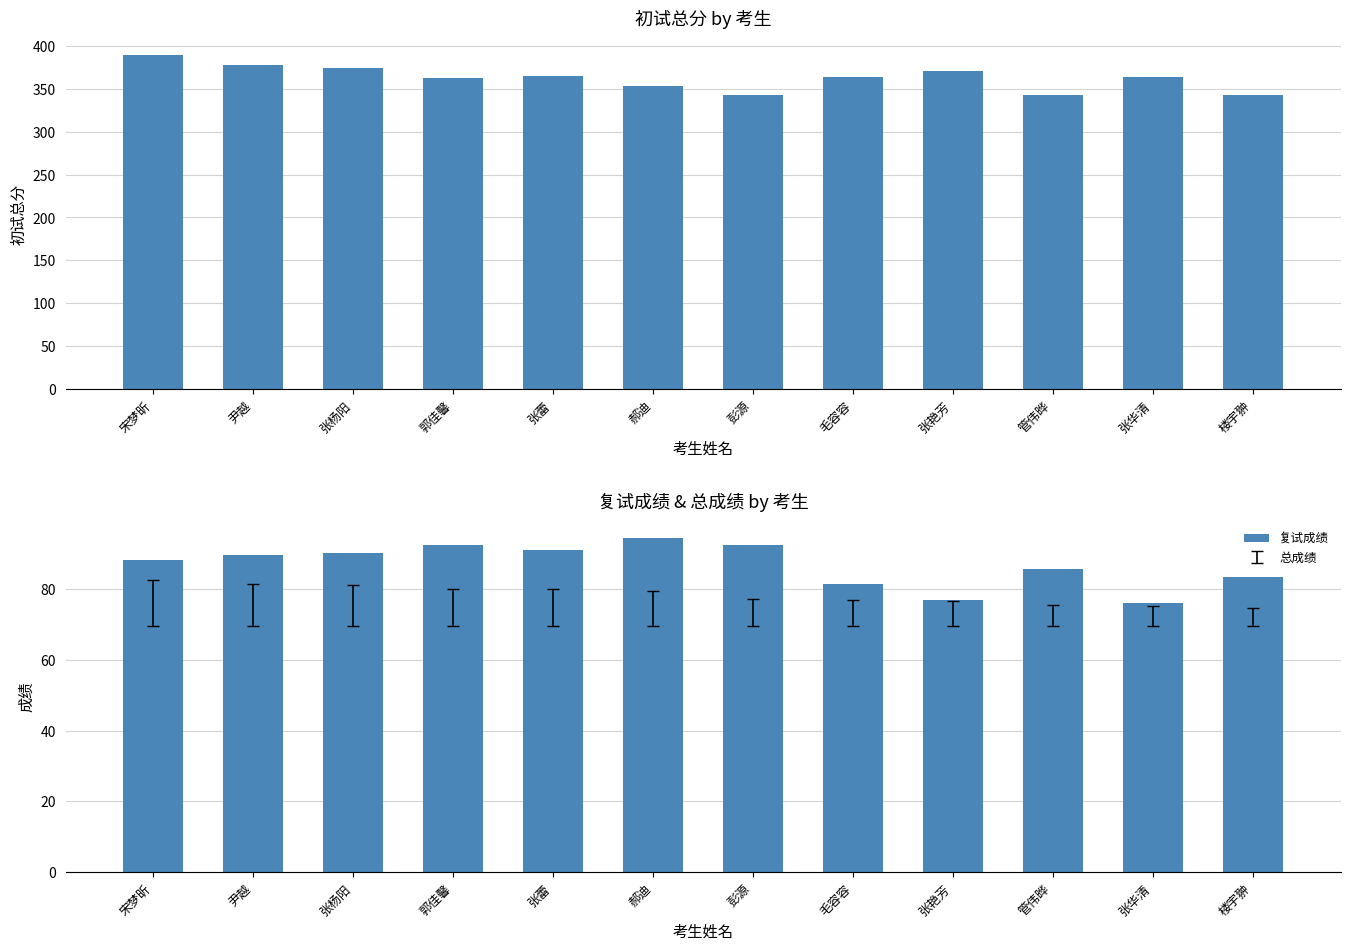

Where is 复试成绩 nearest to the value 85?

管伟晔